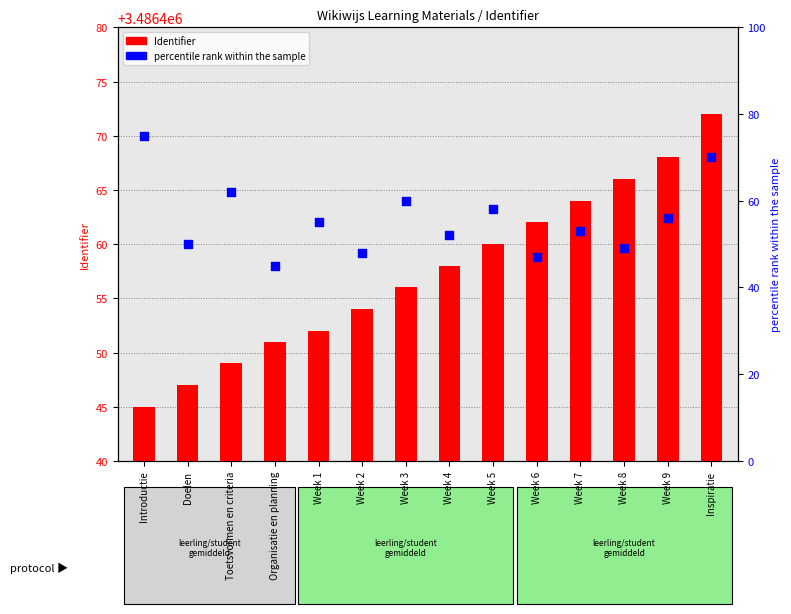

At how many categories does at least one series exceed 751787?

14